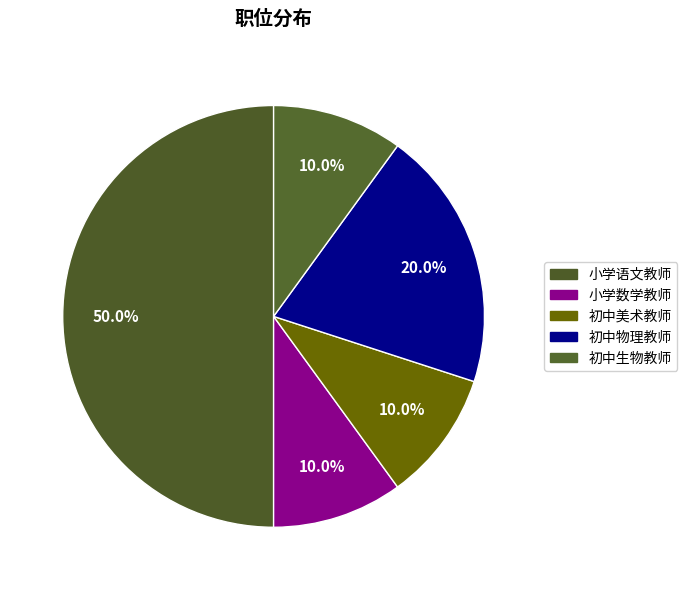

True or false: 初中美术教师 accounts for 10% of the total.

True